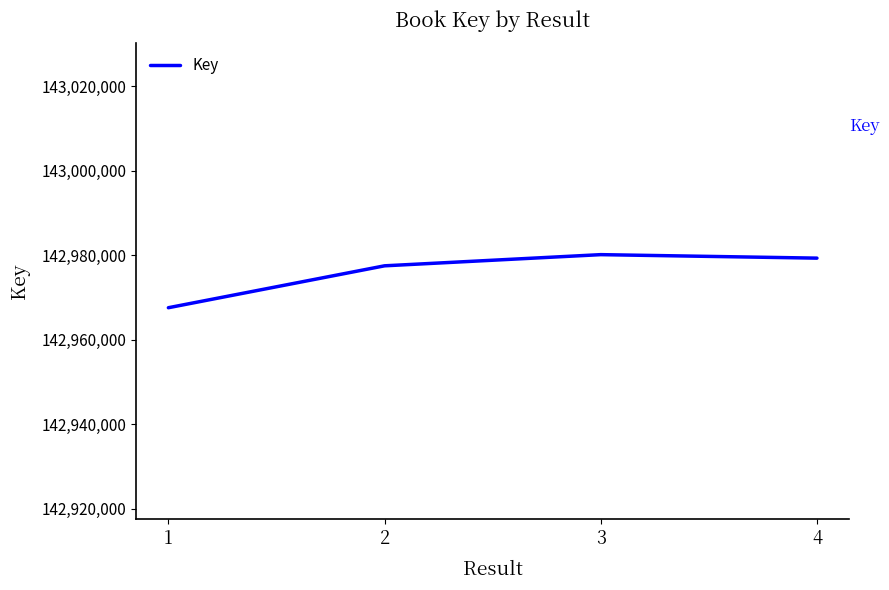

Reading right to left, transcribe all the data shown in this chart.

142979299	142980127	142977482	142967562